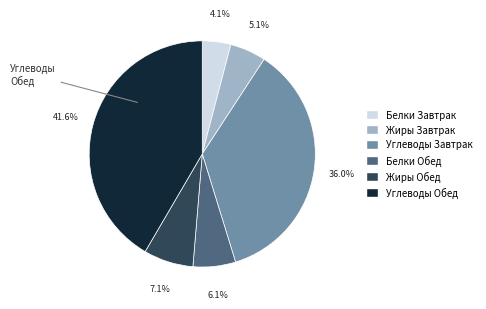

Does any single category account for the majority?

No